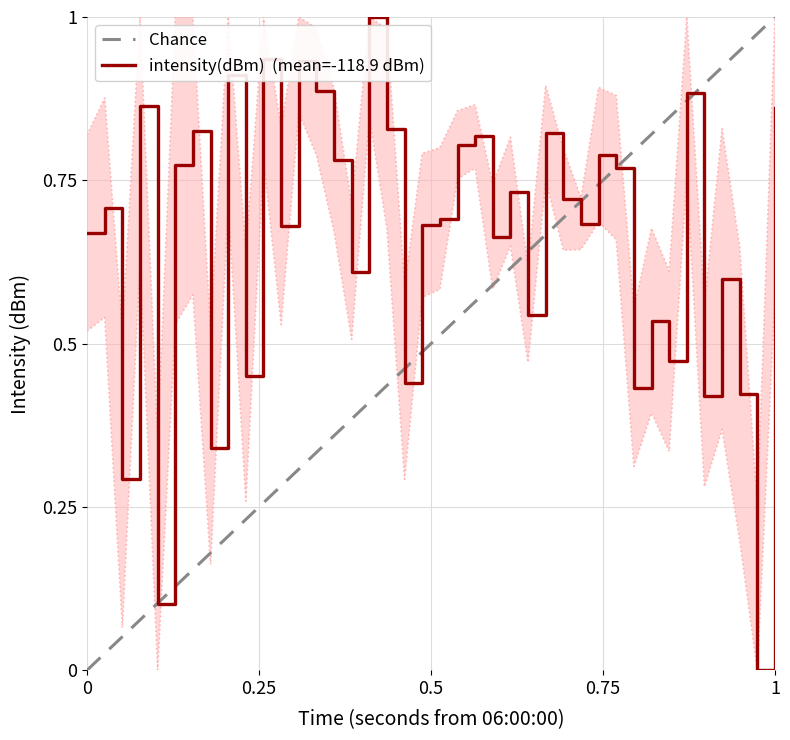

Count the number of categories in the chart.

40